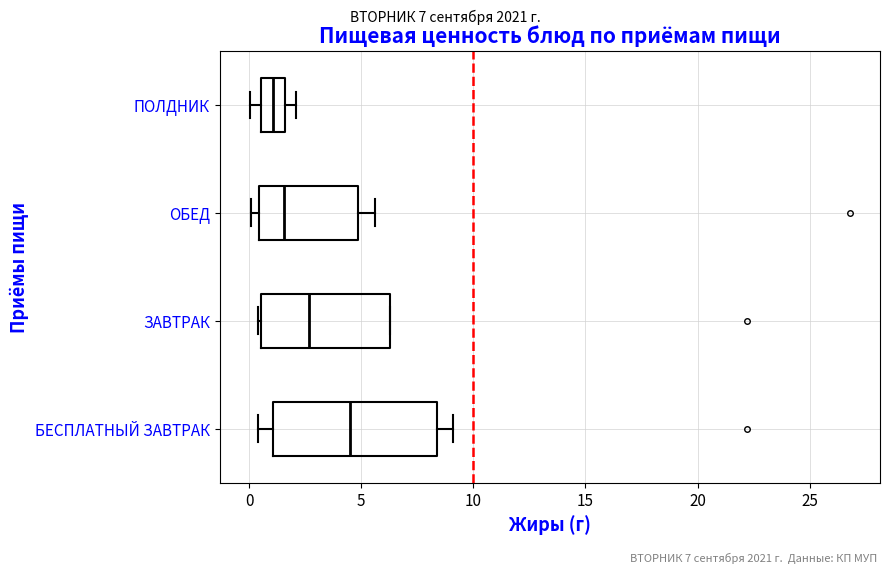

Reading bottom to top, transcribe this box plot: for each box, give where its median line is, the range the box spans, and where its two whiskers end, as read against the x-axis. The values are not printed on the chart, so give them approximately, as read against the axis.

БЕСПЛАТНЫЙ ЗАВТРАК: median 4.5, box 1.0 to 8.5, whiskers 0.5 to 9.0
ЗАВТРАК: median 2.5, box 0.5 to 6.5, whiskers 0.5 to 6.5
ОБЕД: median 1.5, box 0.5 to 5.0, whiskers 0.0 to 5.5
ПОЛДНИК: median 1.0, box 0.5 to 1.5, whiskers 0.0 to 2.0